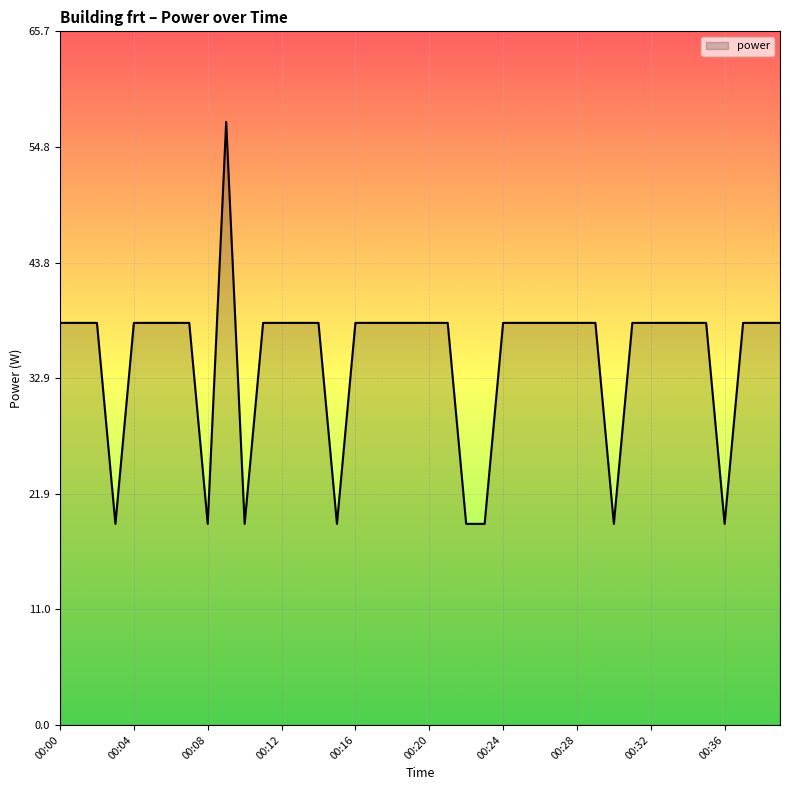

What is the smallest value displayed?

19.1